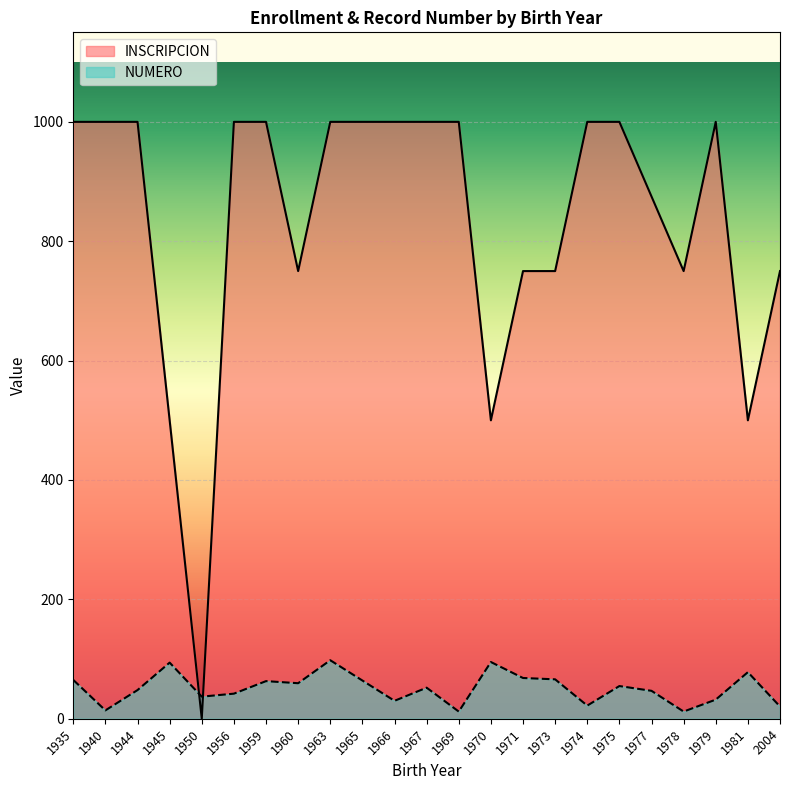

True or false: INSCRIPCION and NUMERO cross at least once.

True